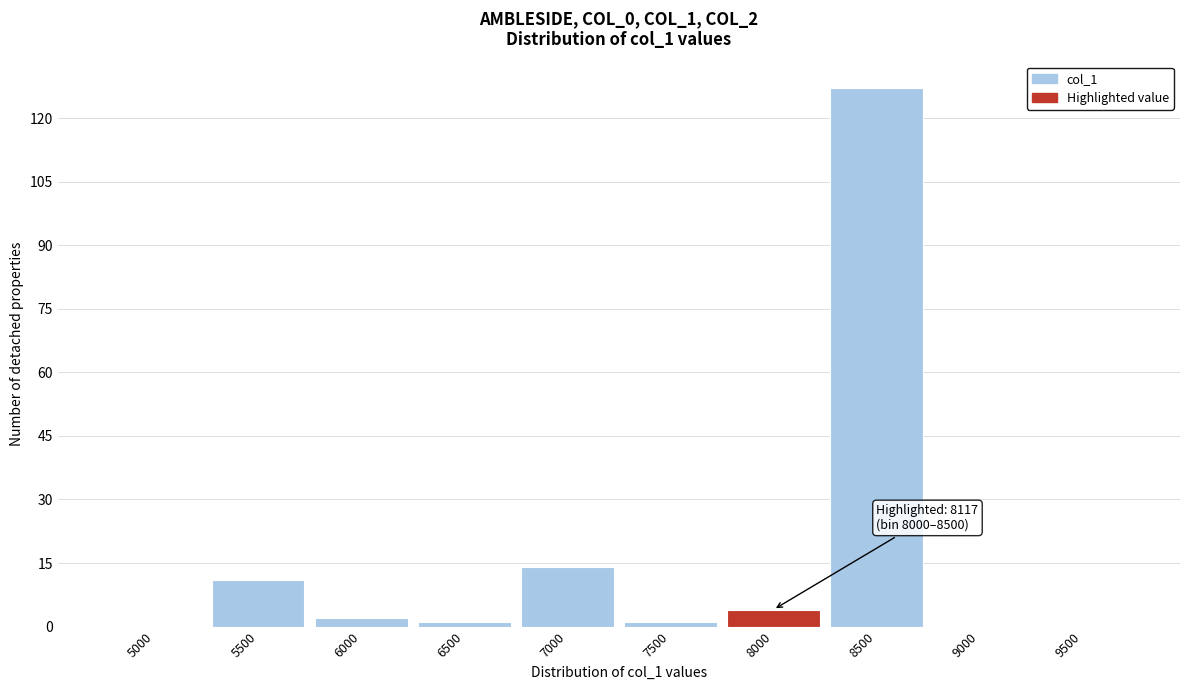

Reading left to right, list all the values displayed in this chart.

5000=0	5500=11	6000=2	6500=1	7000=14	7500=1	8000=4	8500=127	9000=0	9500=0